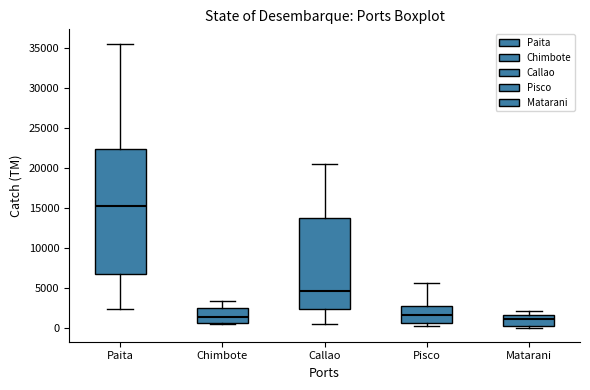

Which box's median line is the highest?

Paita